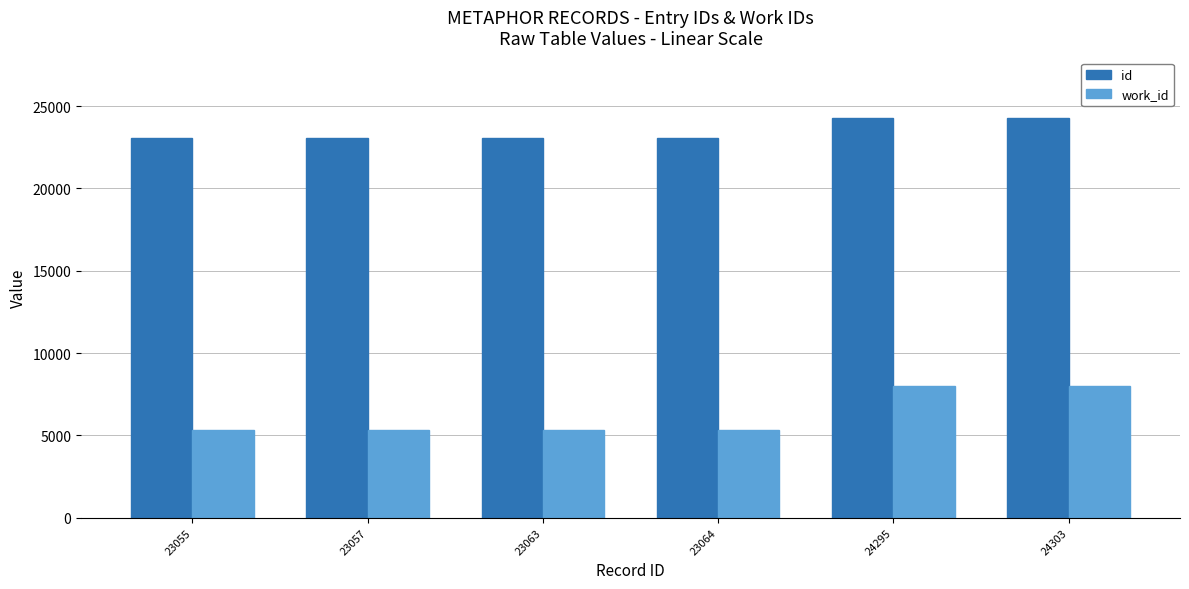

What is the sum of the work_id values at 24295 and 23055?

13285